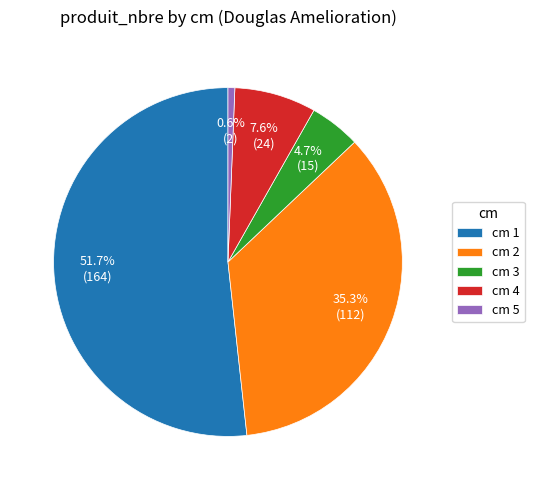

What portion of the pie excludes cm 5?

99.4%